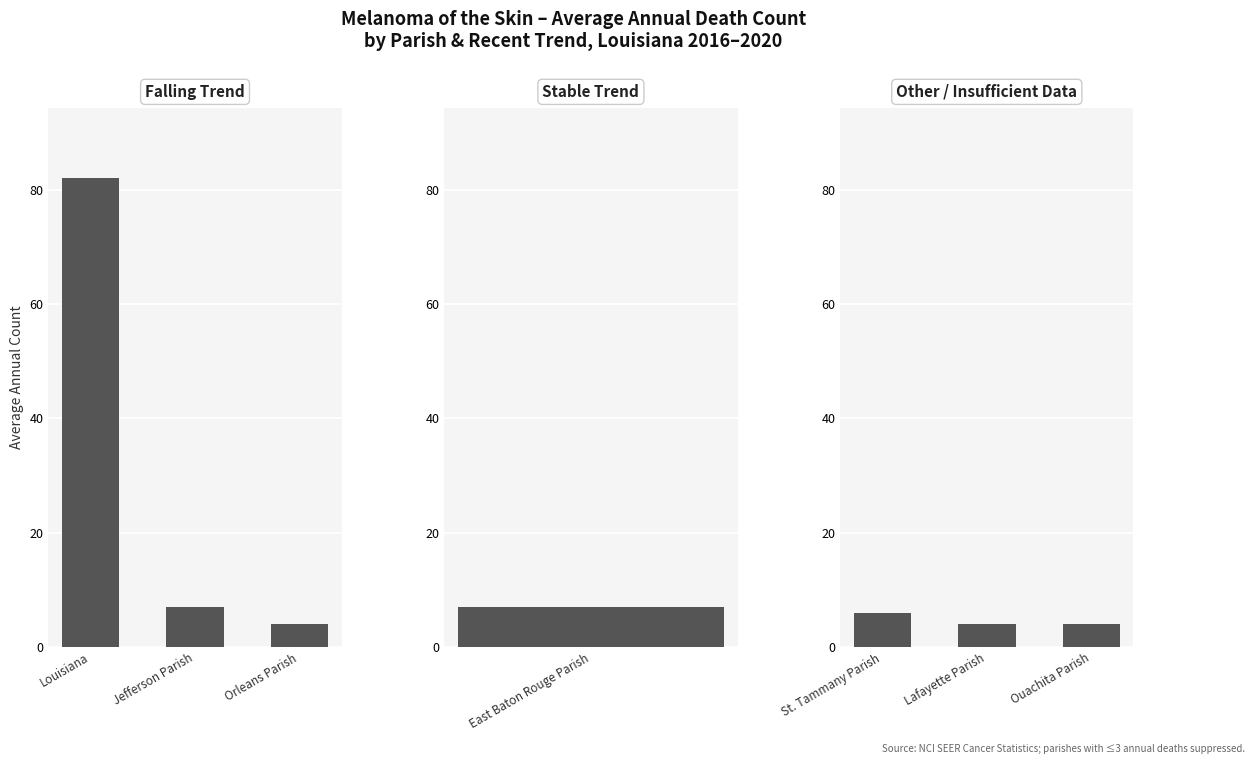

What is the value of the Other / Insufficient Data bar at the 1st from the left?

6